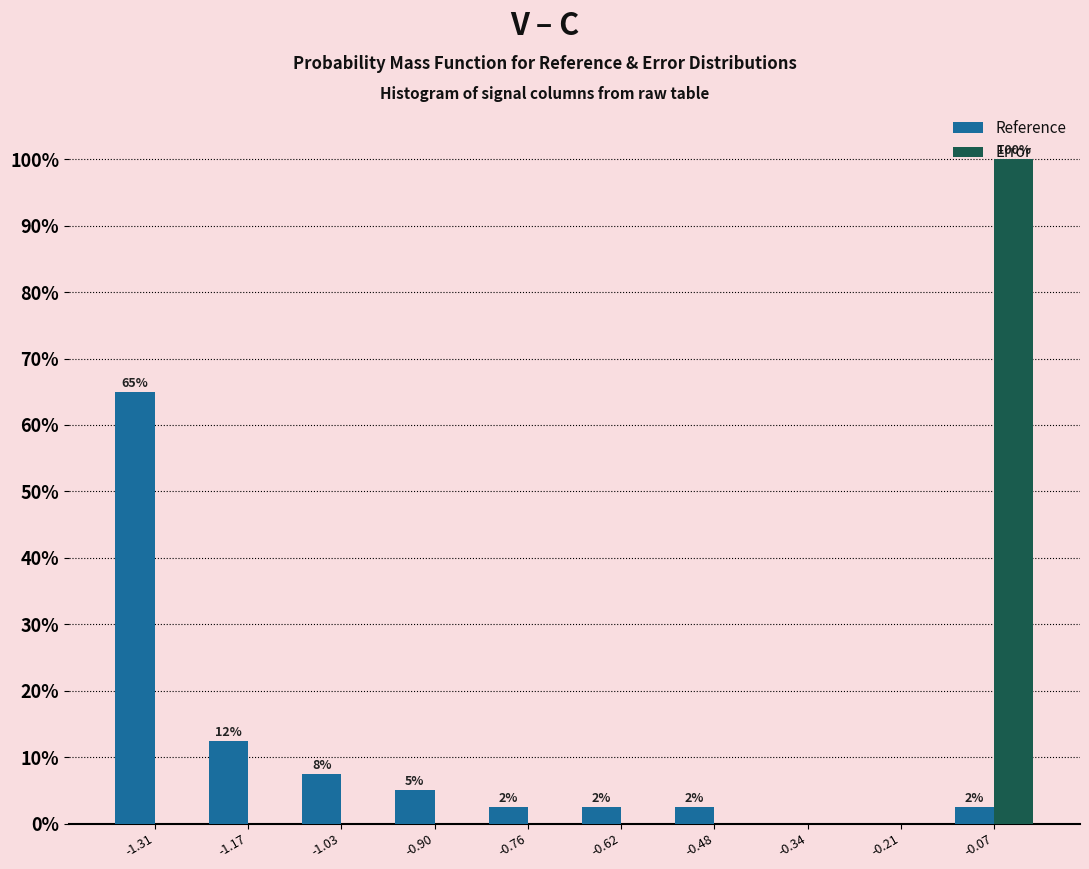

In the Reference series, which range on the x-axis has the tallest bar?

-1.38 to -1.24